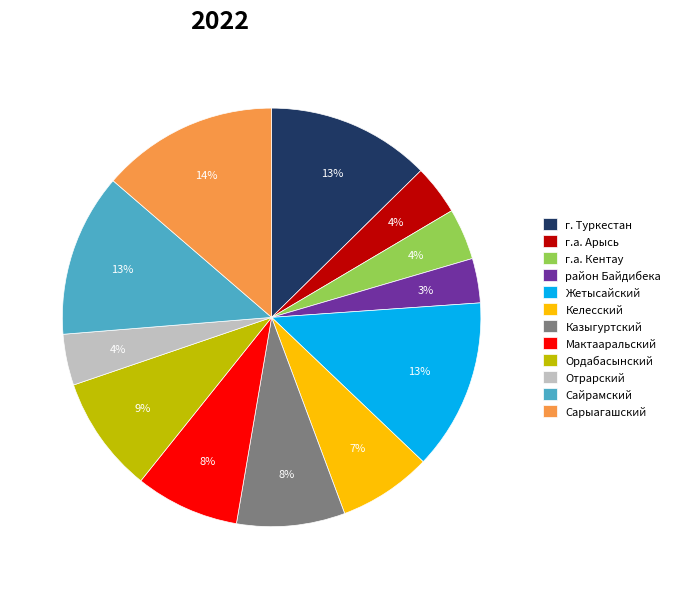

Does г. Туркестан account for over 50% of the chart?

No